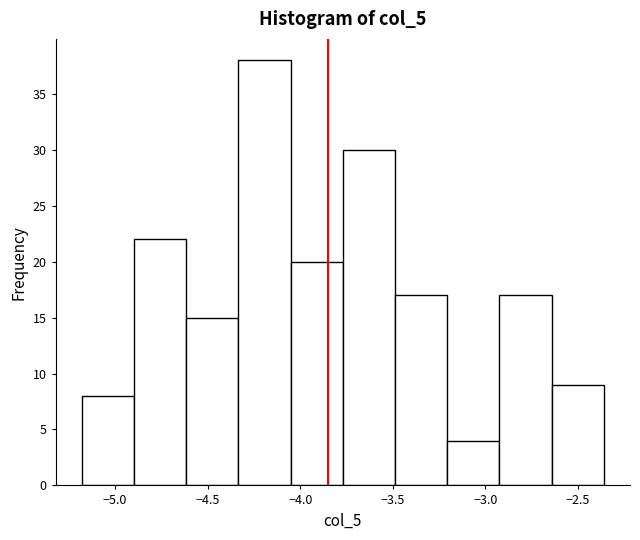

Which range on the x-axis has the tallest bar?

-4.35 to -4.05